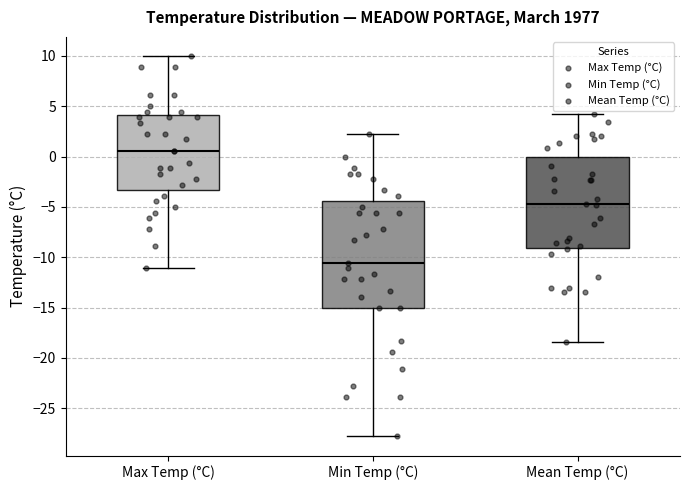

Where does the median line of the box for Mean Temp (°C) sit on the y-axis? The values are not printed on the chart, so give them approximately, as read against the axis.

-4.5